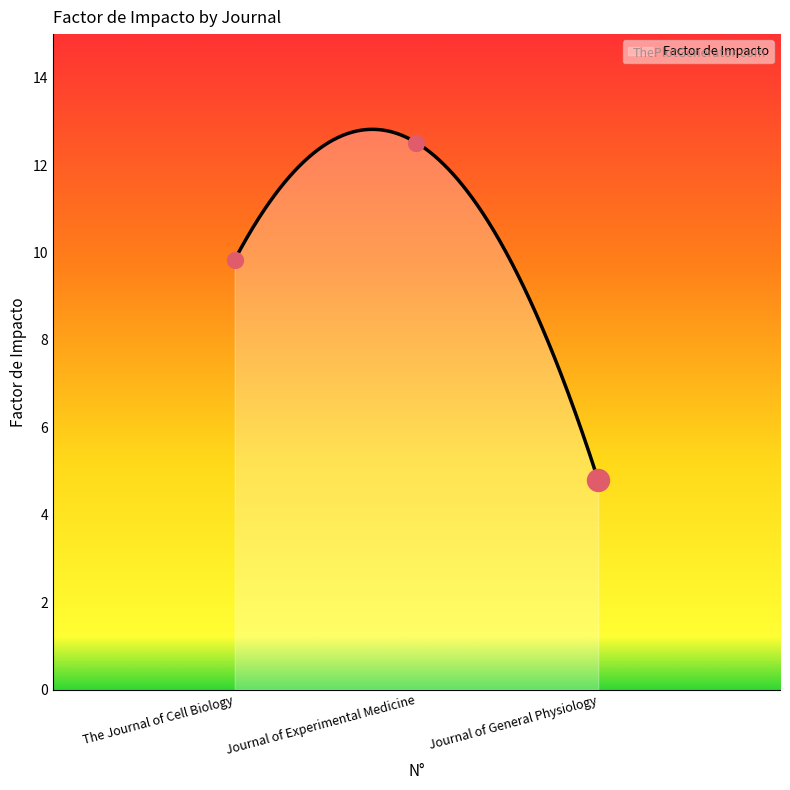

What is the ratio of the value at Journal of General Physiology to the value at Journal of Experimental Medicine?

0.4